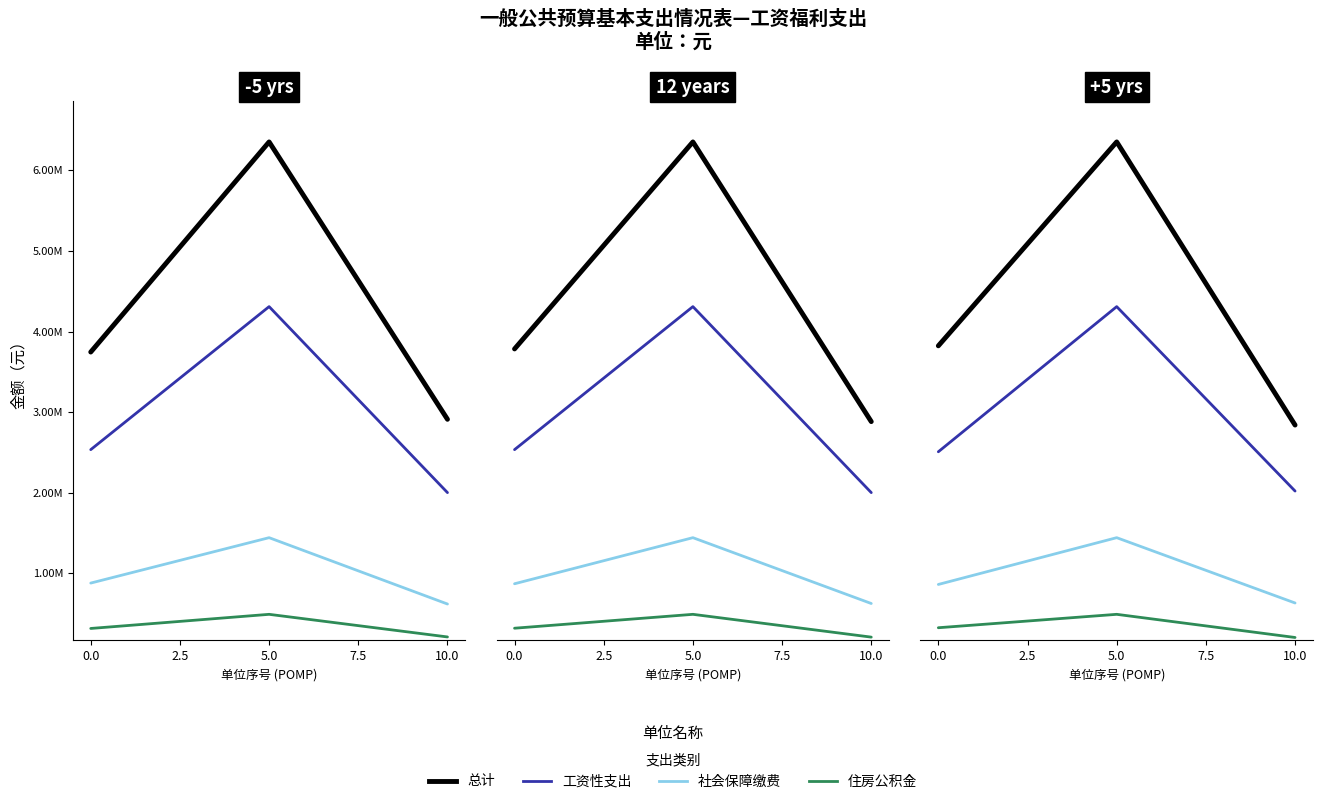

How many data points in 社会保障缴费 are less than 861535?

1